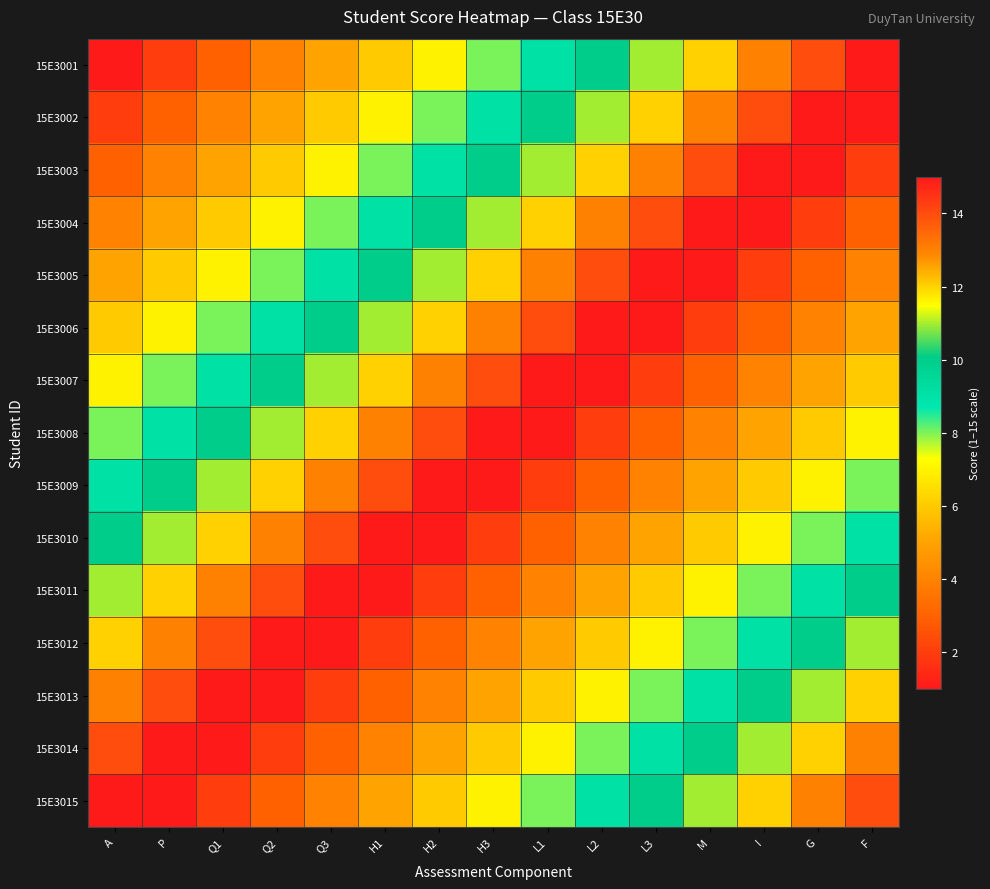

What is the spread (max minus min) of values at P?

14